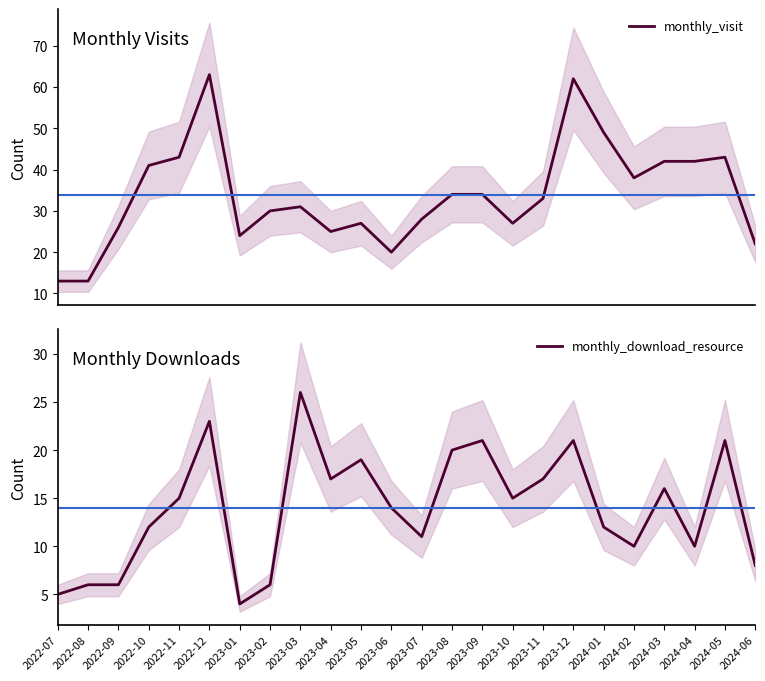

The value of monthly_visit at 2024-02 is 38. True or false?

True